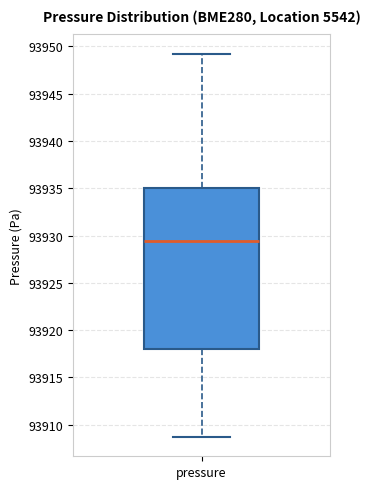

Transcribe this box plot: give where the median line is, the range the box spans, and where the two whiskers end, as read against the y-axis. The values are not printed on the chart, so give them approximately, as read against the axis.

median 93929.5, box 93918.0 to 93935.0, whiskers 93908.5 to 93949.0